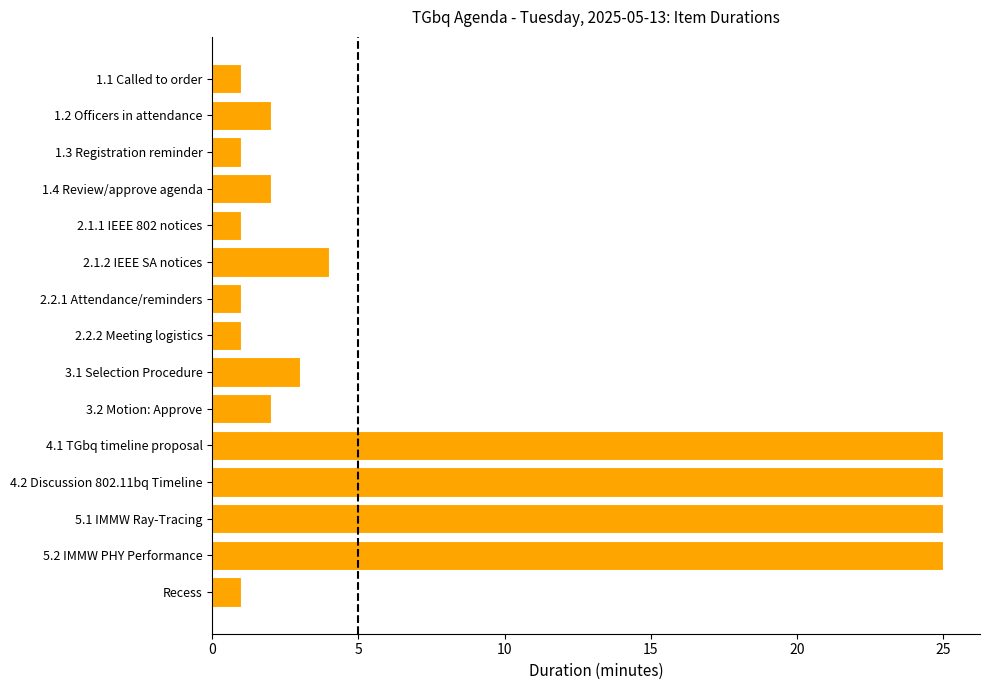

Reading top to bottom, transcribe all the data shown in this chart.

1	2	1	2	1	4	1	1	3	2	25	25	25	25	1